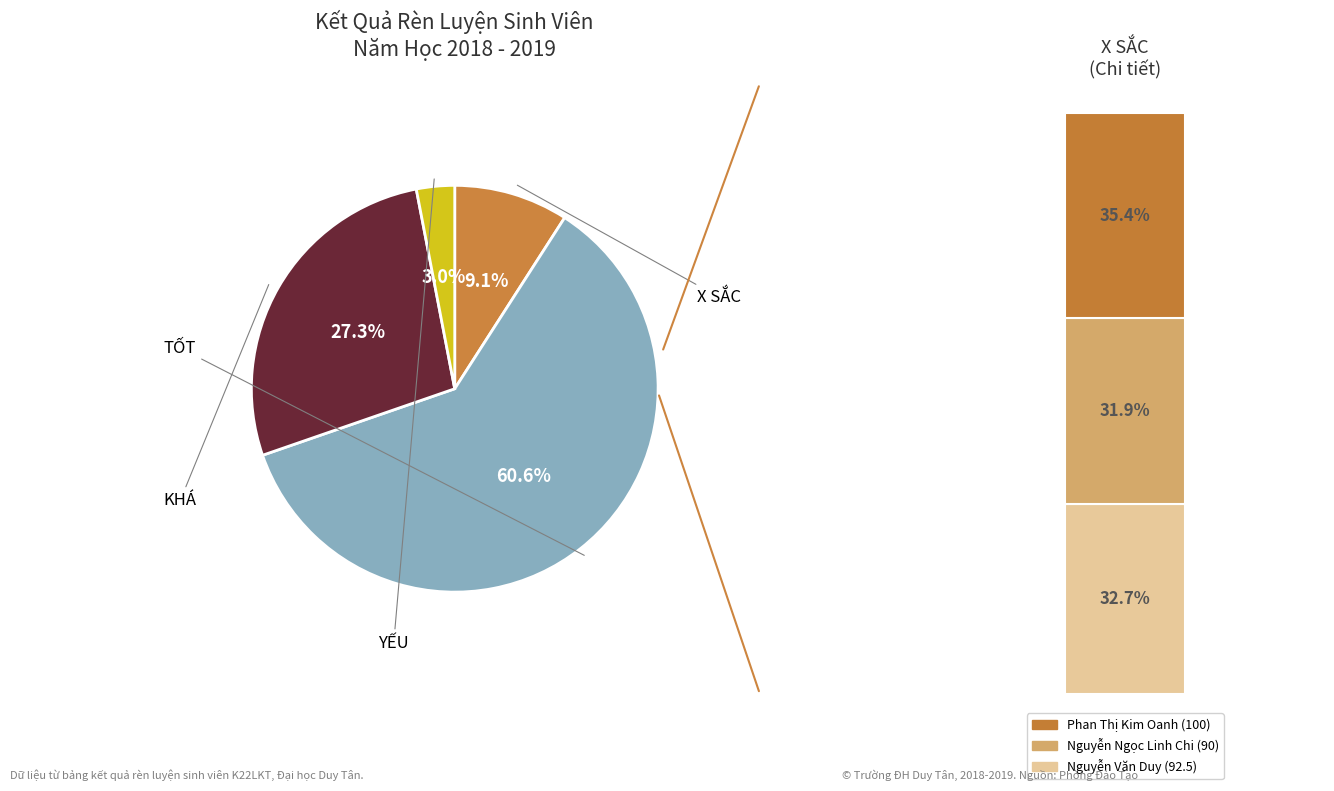

Is TỐT the majority of the pie?

Yes